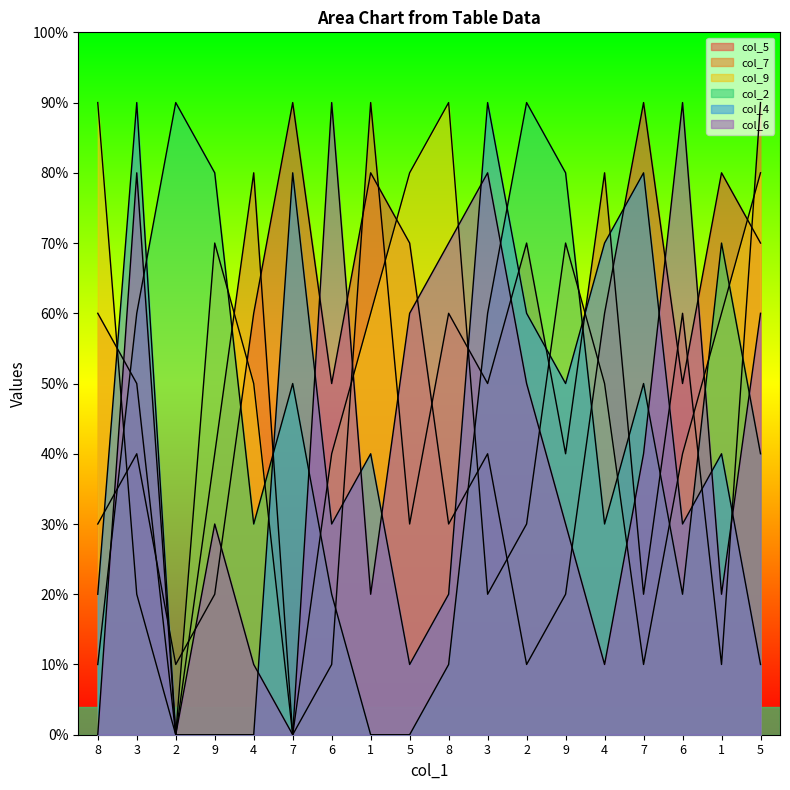

The col_9 series shows 3 at 9. True or false?

False